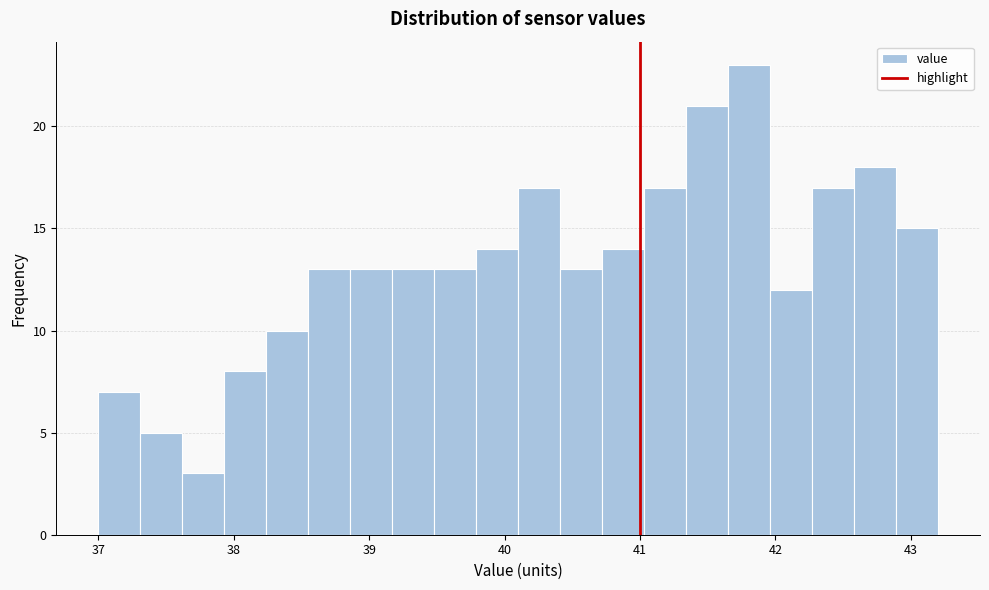

Around what value on the x-axis is the tallest bar? Give the approximate position of its centre, as read against the axis.

41.8